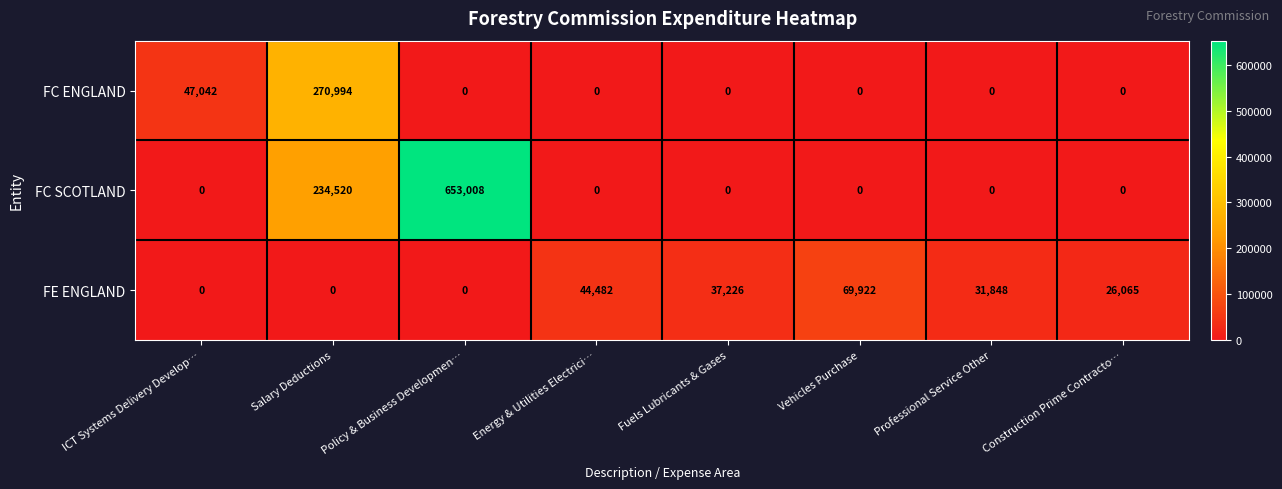

The value of FC SCOTLAND at Construction Prime Contracto… is 0. True or false?

True